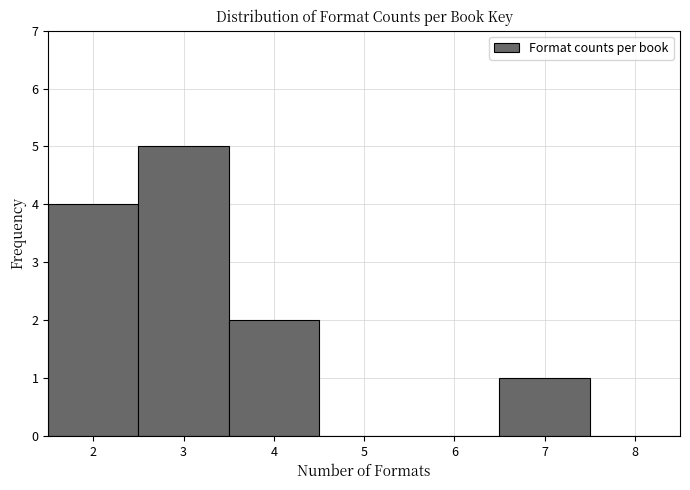

Reading left to right, list every bar in this chart as the range it spans on the x-axis followed by its height. The values are not printed on the chart, so give them approximately, as read against the axis.

1.5 to 2.5: 4
2.5 to 3.5: 5
3.5 to 4.5: 2
4.5 to 5.5: 0
5.5 to 6.5: 0
6.5 to 7.5: 1
7.5 to 8.5: 0